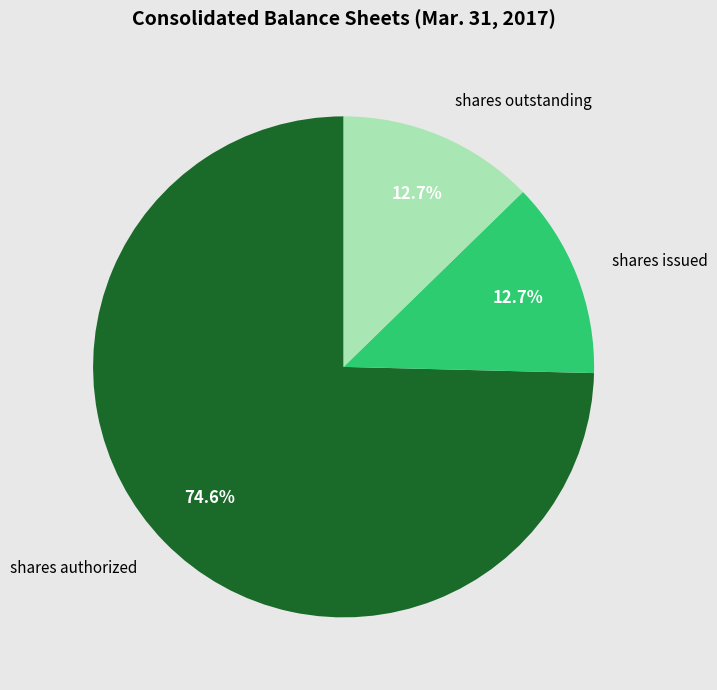

Which category has the biggest portion of the pie?

shares authorized